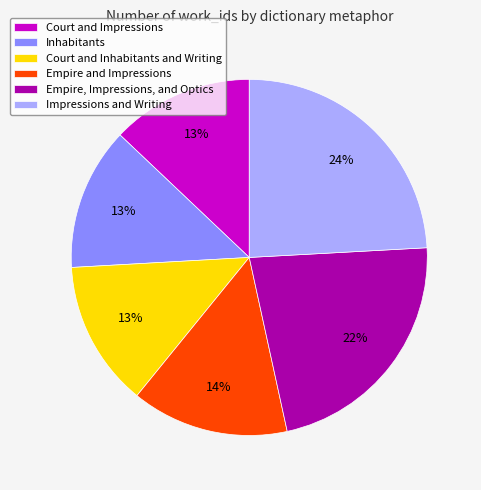

To the nearest percent, what percentage of the pie is Court and Inhabitants and Writing?

13%